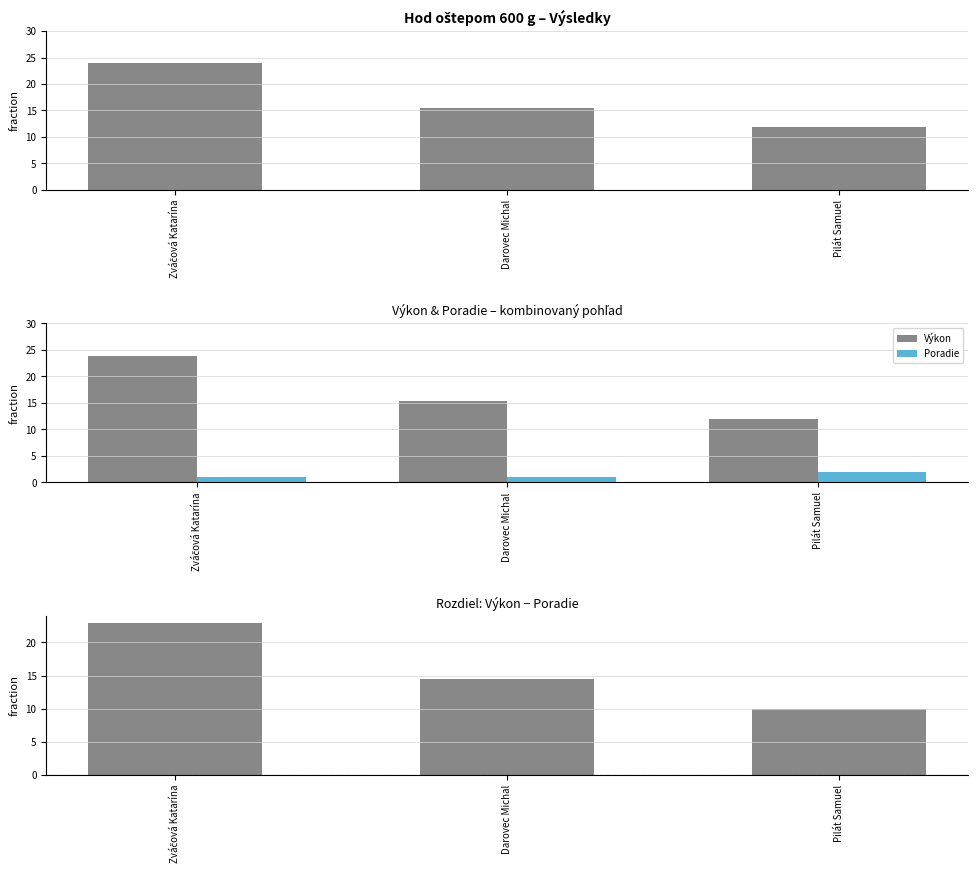

What is the label of the 2nd bar from the left?

Darovec Michal